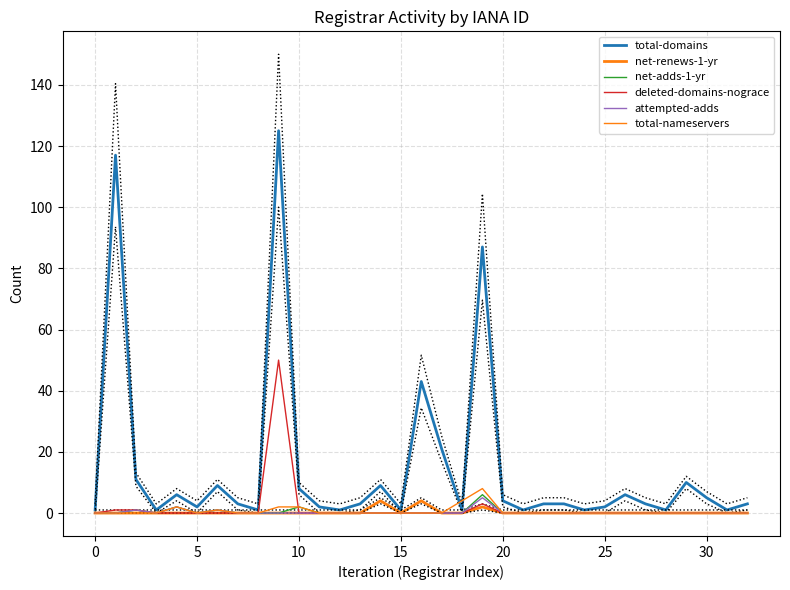

At how many categories does at least one series exceed 74?

3